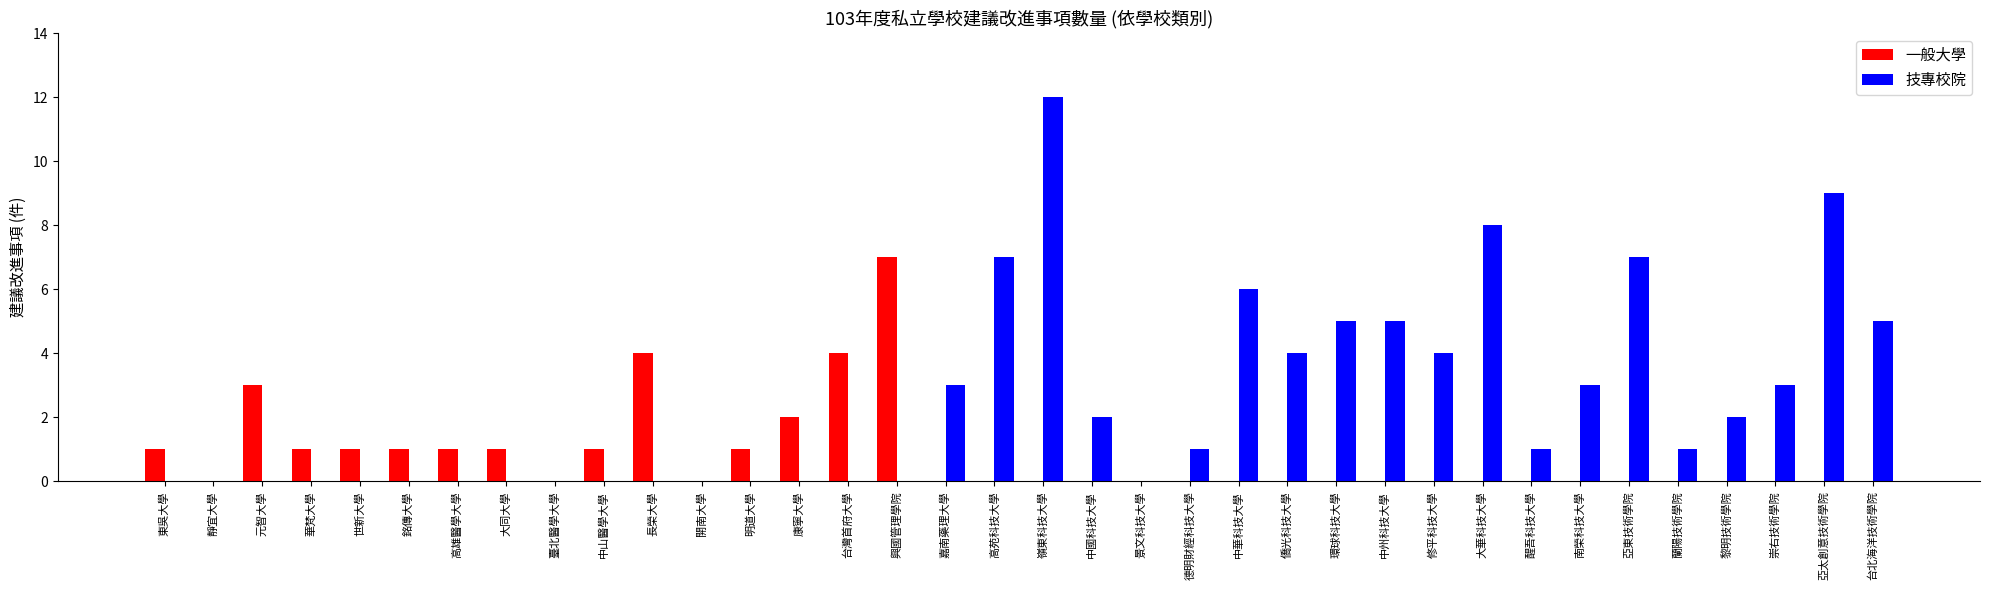

True or false: 一般大學 has a value of 2 at 華梵大學.

False